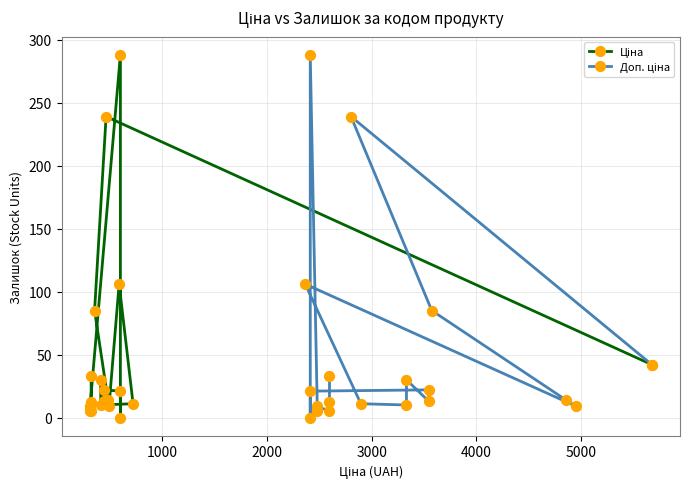

What are all the series names shown in the legend?

Ціна, Доп. ціна